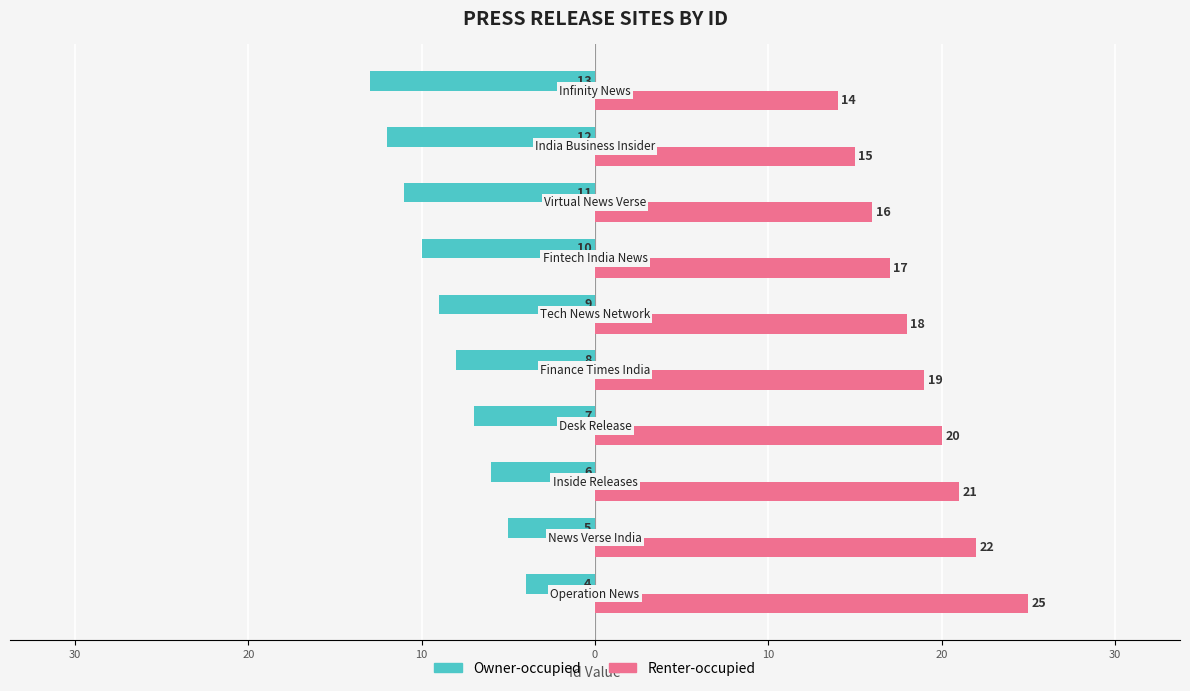

What are all the series names shown in the legend?

Owner-occupied, Renter-occupied